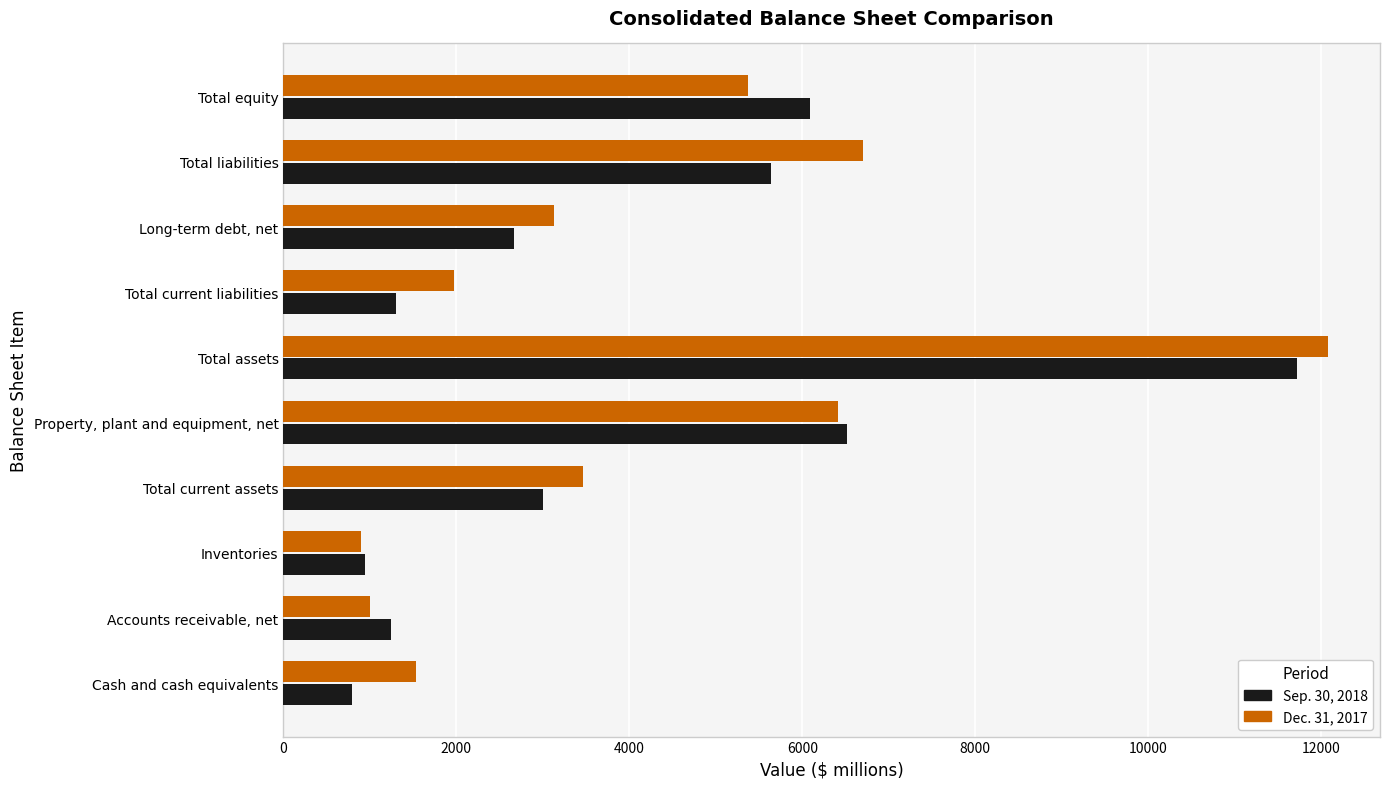

At which category is the sum across all series the highest?

Total assets